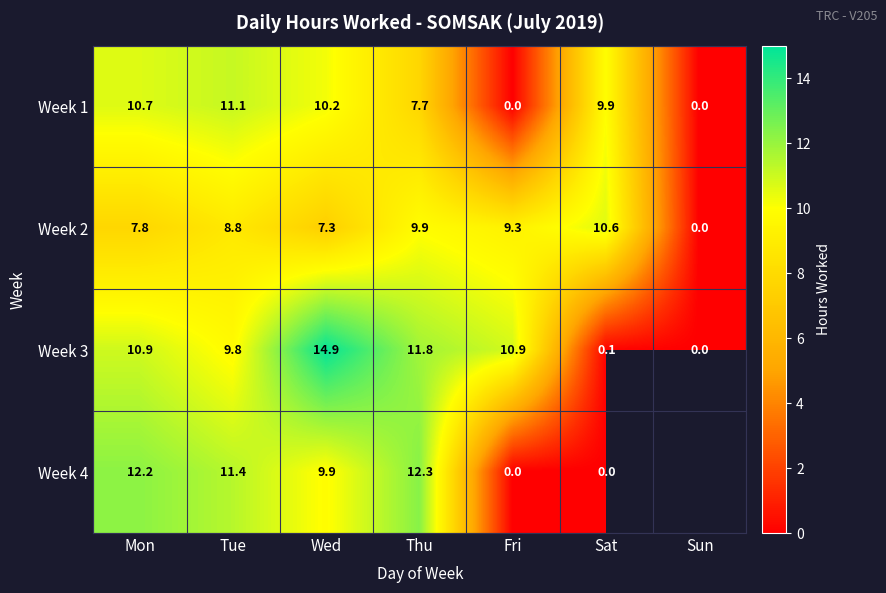

Rank the series at Mon from highest to lowest value.

Week 4, Week 3, Week 1, Week 2